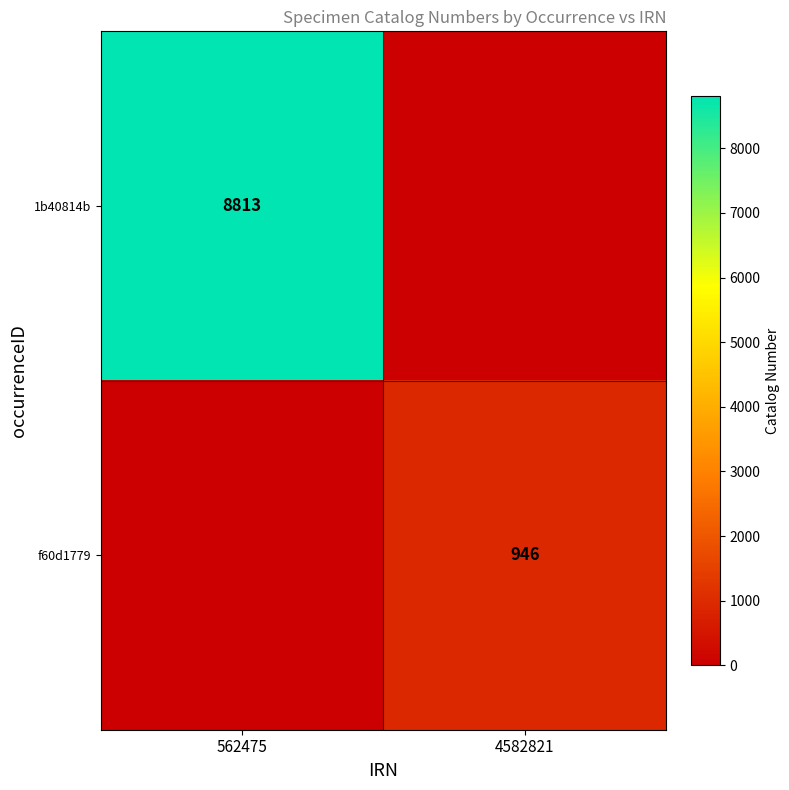

How many data points does each series have?

2